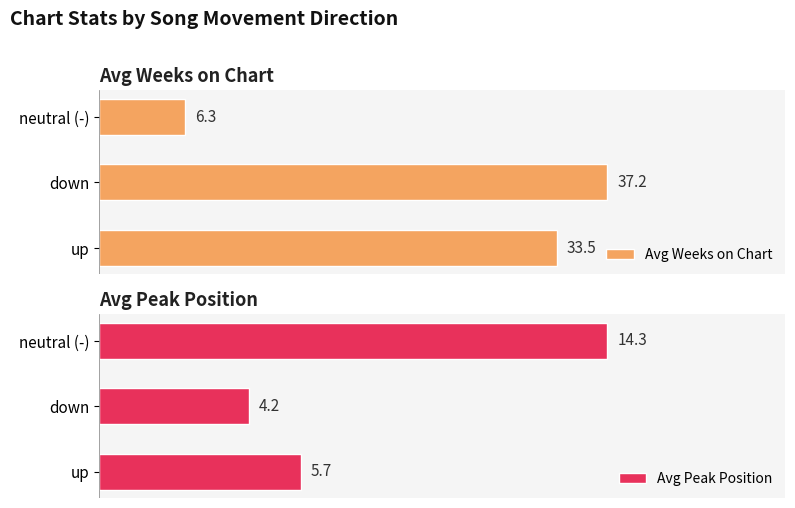

List the labels in order of Avg Peak Position value, largest first.

neutral (-), up, down